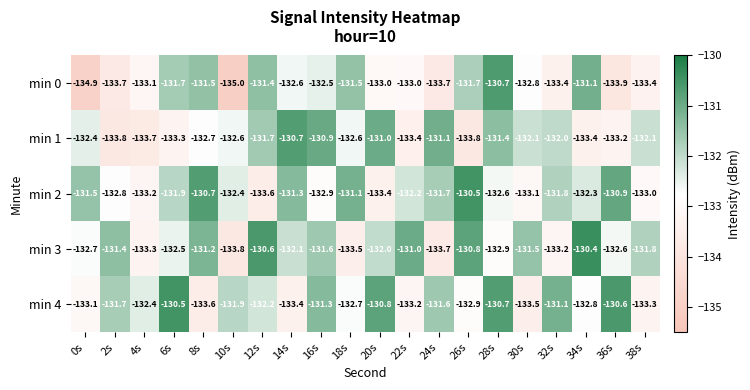

Which category has the highest value across all series?

34s